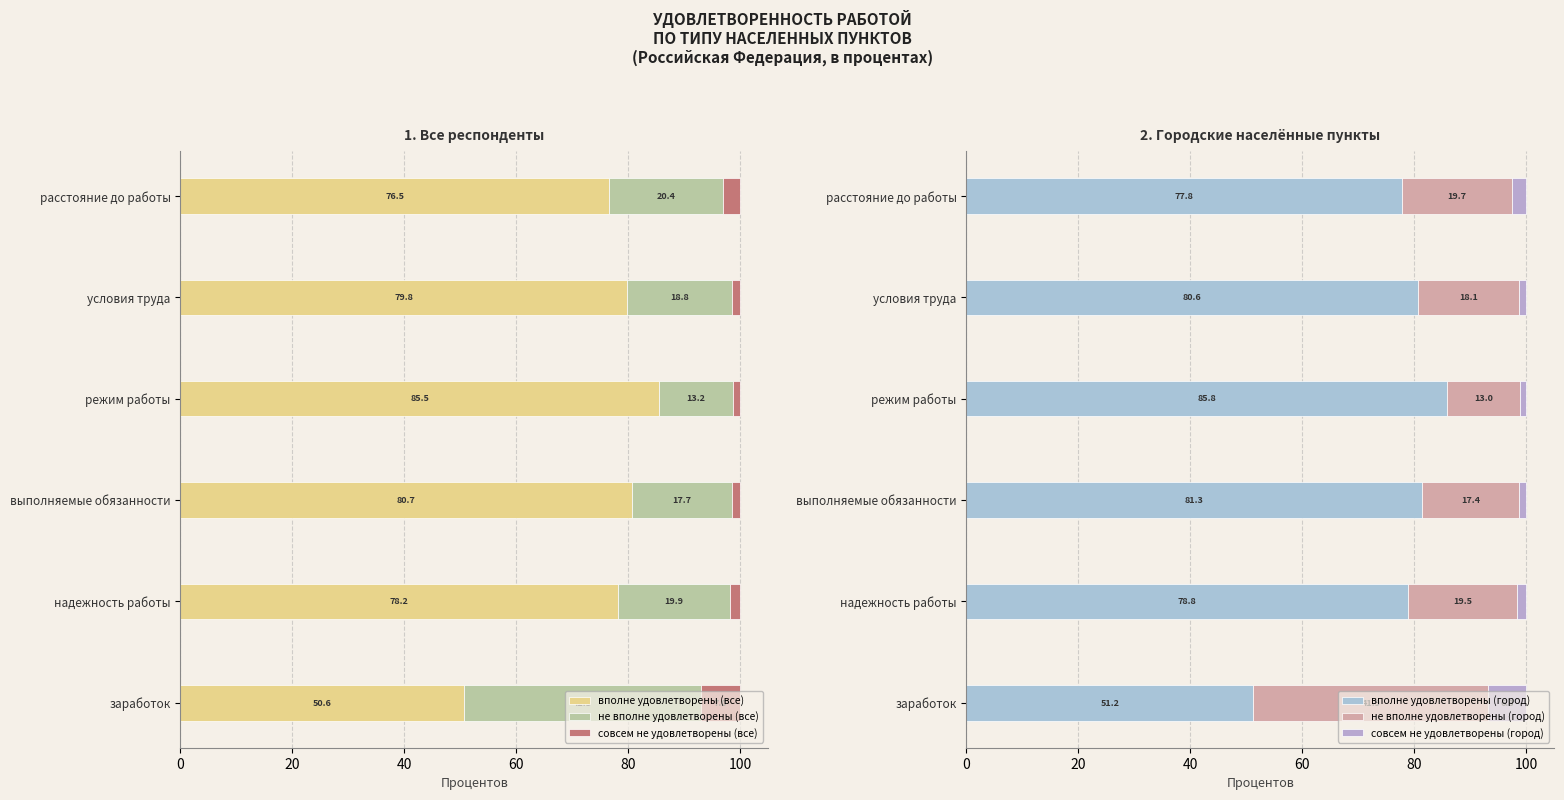

How many data points in не вполне удовлетворены (все) are above 19?

3